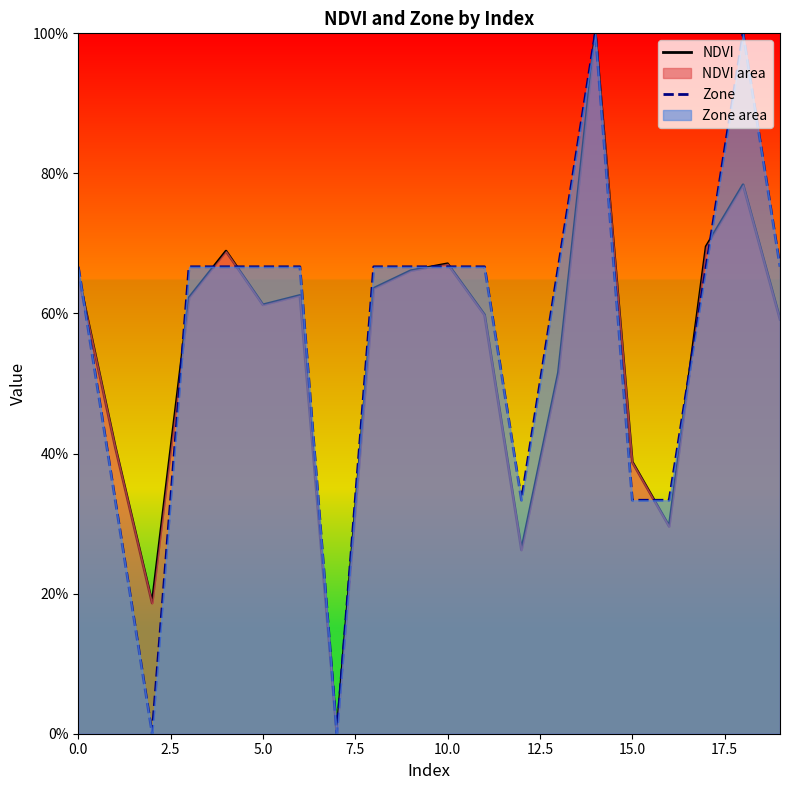

What is the greatest value displayed?

100.0